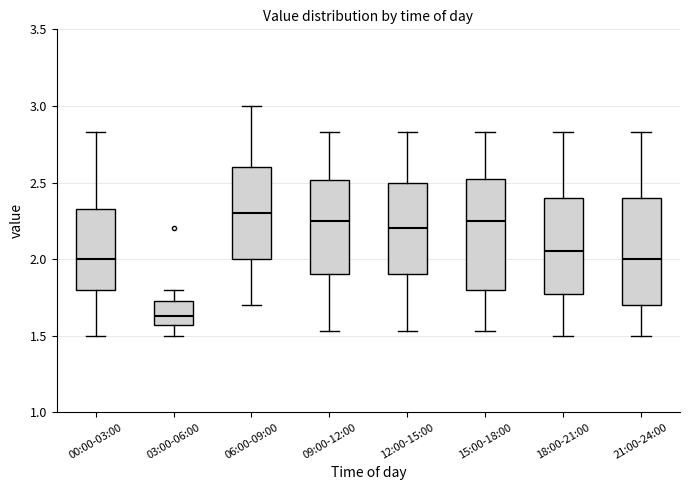

Reading left to right, read every box against the y-axis: the position of its median line, the range the box covers, and the ends of its whiskers. The values are not printed on the chart, so give them approximately, as read against the axis.

00:00-03:00: median 2.00, box 1.80 to 2.35, whiskers 1.50 to 2.85
03:00-06:00: median 1.65, box 1.55 to 1.75, whiskers 1.50 to 1.80
06:00-09:00: median 2.30, box 2.00 to 2.60, whiskers 1.70 to 3.00
09:00-12:00: median 2.25, box 1.90 to 2.50, whiskers 1.55 to 2.85
12:00-15:00: median 2.20, box 1.90 to 2.50, whiskers 1.55 to 2.85
15:00-18:00: median 2.25, box 1.80 to 2.55, whiskers 1.55 to 2.85
18:00-21:00: median 2.05, box 1.80 to 2.40, whiskers 1.50 to 2.85
21:00-24:00: median 2.00, box 1.70 to 2.40, whiskers 1.50 to 2.85